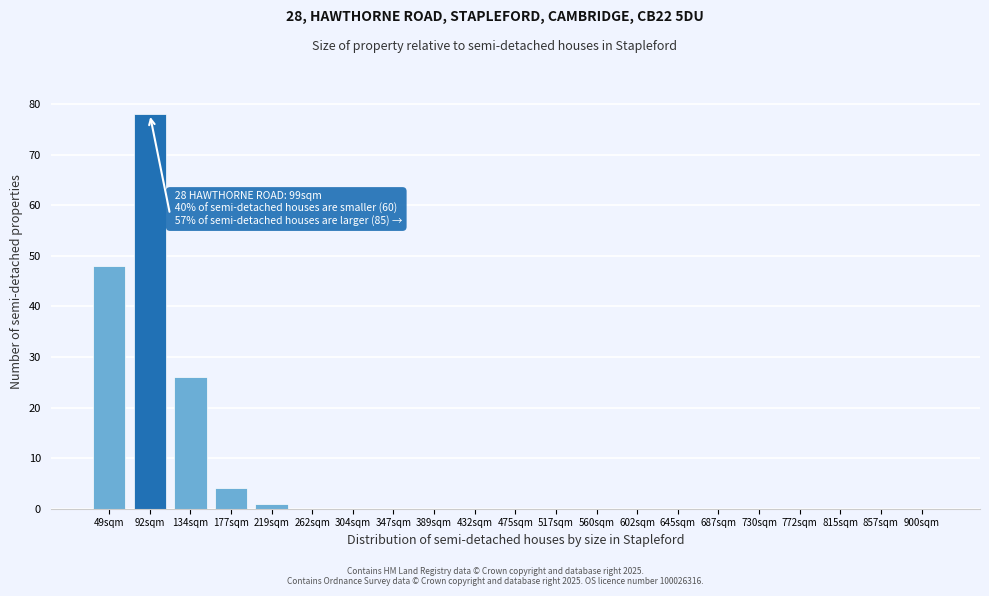

Reading right to left, list all the values displayed in this chart.

900sqm=0	857sqm=0	815sqm=0	772sqm=0	730sqm=0	687sqm=0	645sqm=0	602sqm=0	560sqm=0	517sqm=0	475sqm=0	432sqm=0	389sqm=0	347sqm=0	304sqm=0	262sqm=0	219sqm=1	177sqm=4	134sqm=26	92sqm=78	49sqm=48